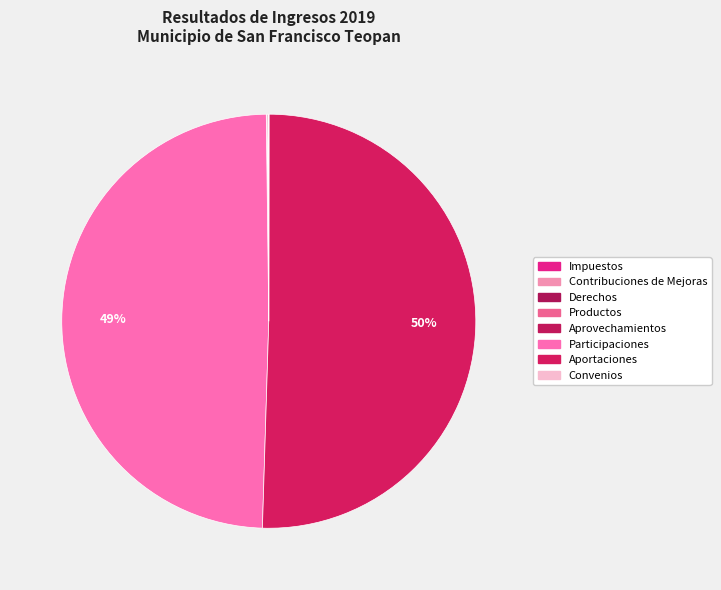

Is it true that Productos is 0% of the pie?

True